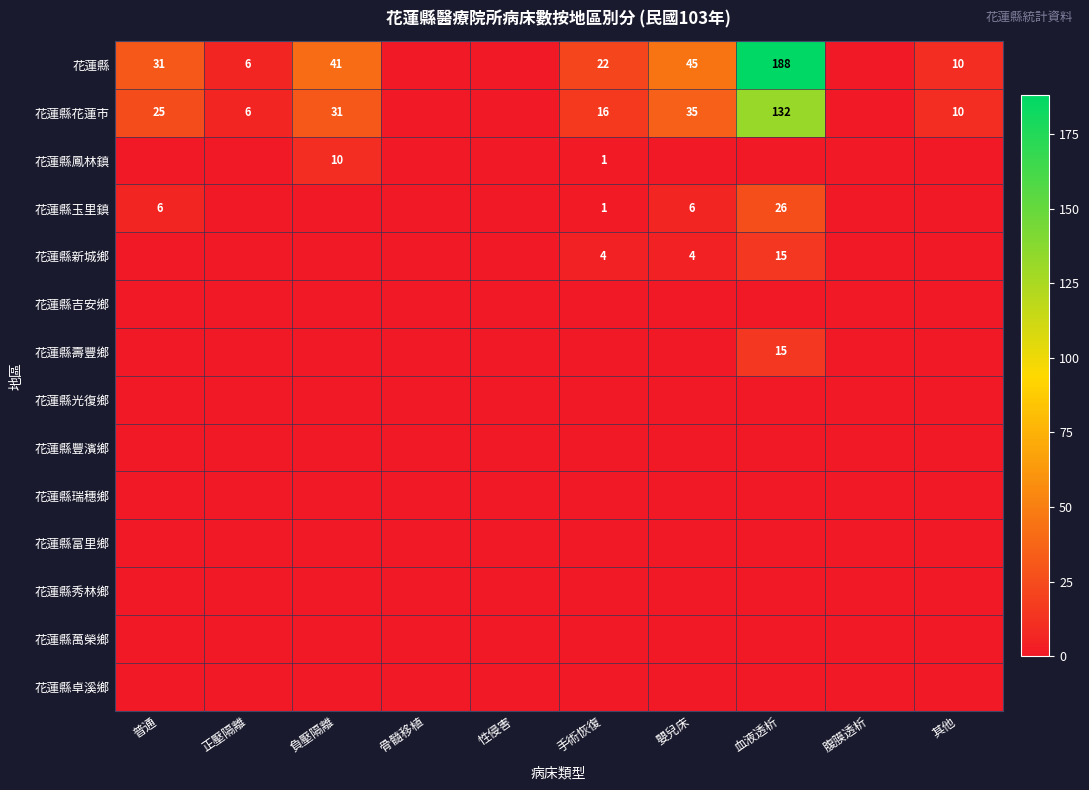

The value of 花蓮縣 at 手術恢復 is 15. True or false?

False